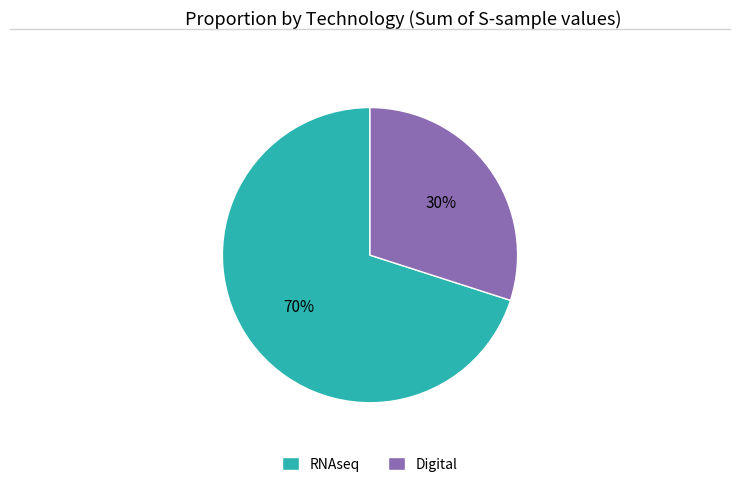

To the nearest percent, what is the difference between the largest and smallest slice percentages?

40%